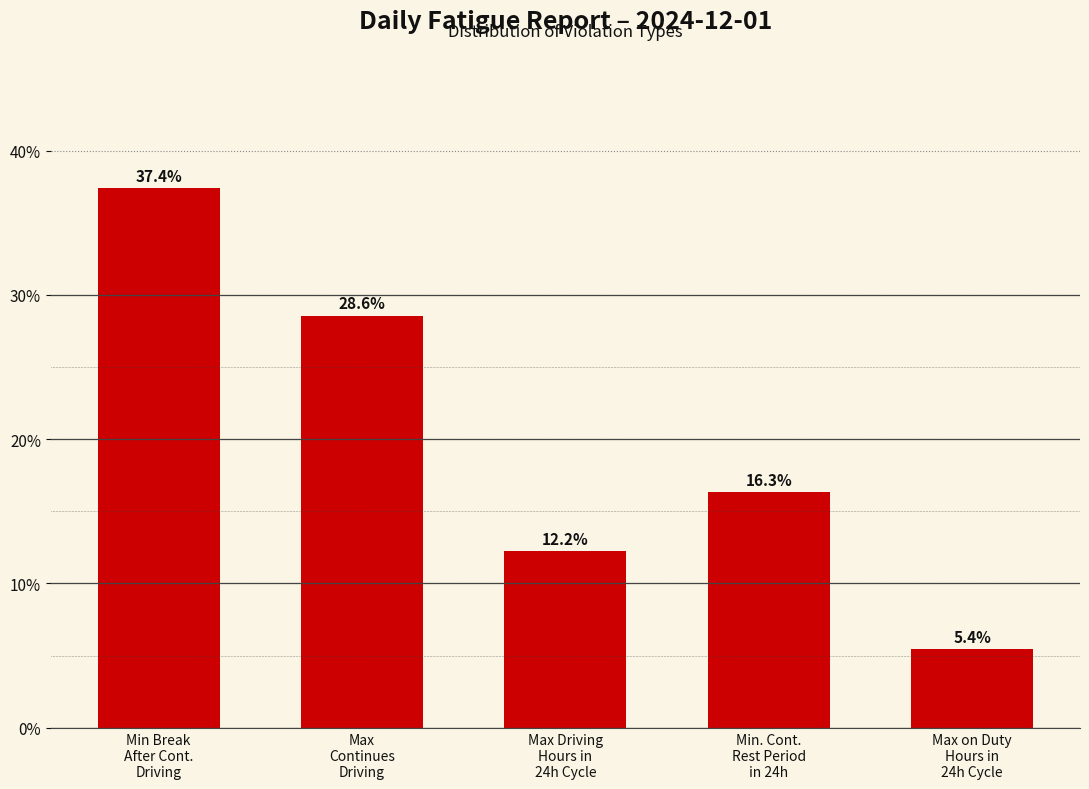

Reading right to left, transcribe all the data shown in this chart.

5.4	16.3	12.2	28.6	37.4